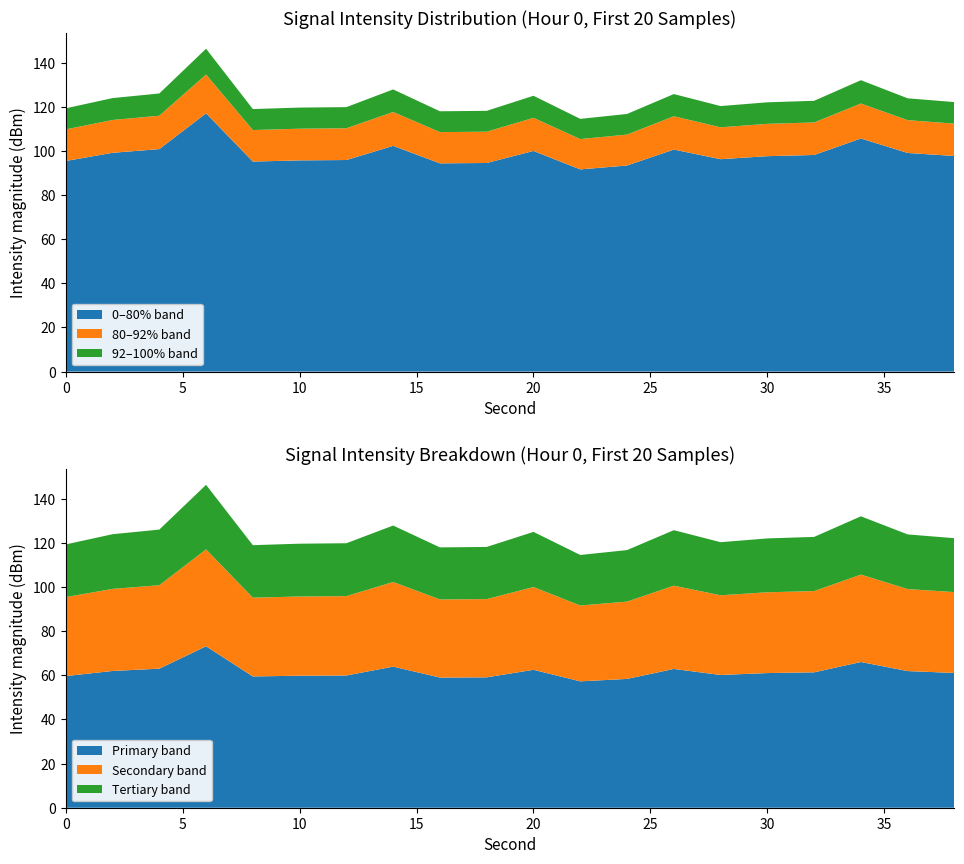

The 0–80% band series shows 97.6 at 30. True or false?

True